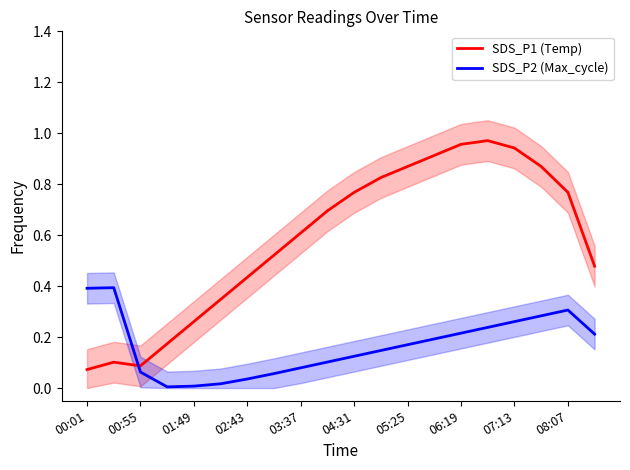

How many times do SDS_P1 (Temp) and SDS_P2 (Max_cycle) cross each other?

1